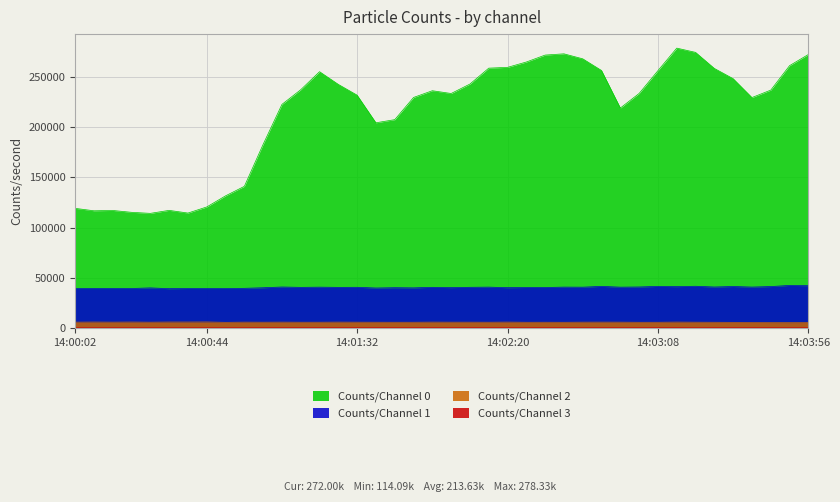

Is it true that Counts/Channel 1 equals 58009 at 14:01:26?

False